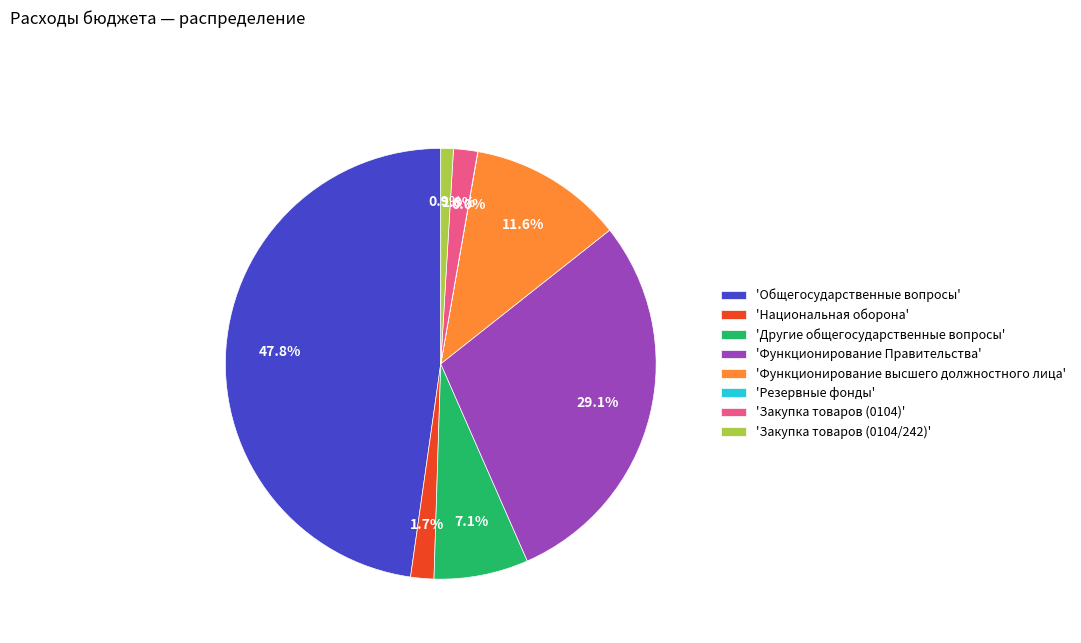

Is there any slice that represents more than half of the pie?

No